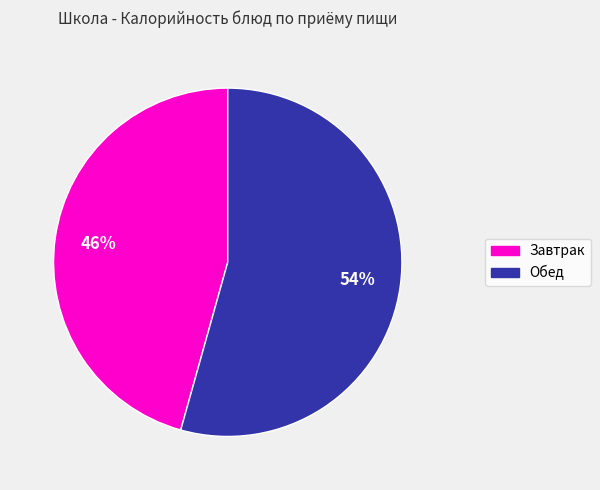

To the nearest percent, what is the average slice percentage?

50%